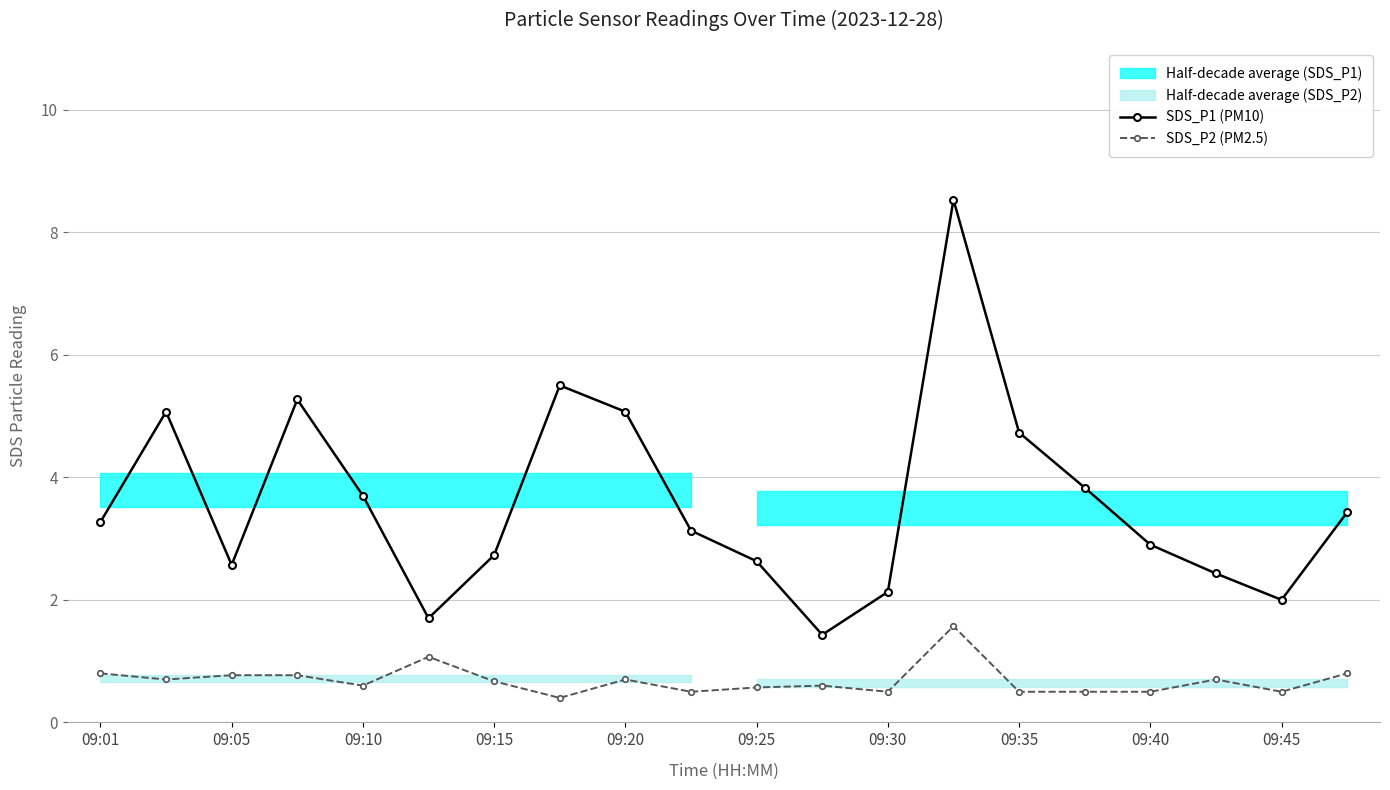

True or false: SDS_P1 (PM10) and SDS_P2 (PM2.5) intersect in this chart.

False